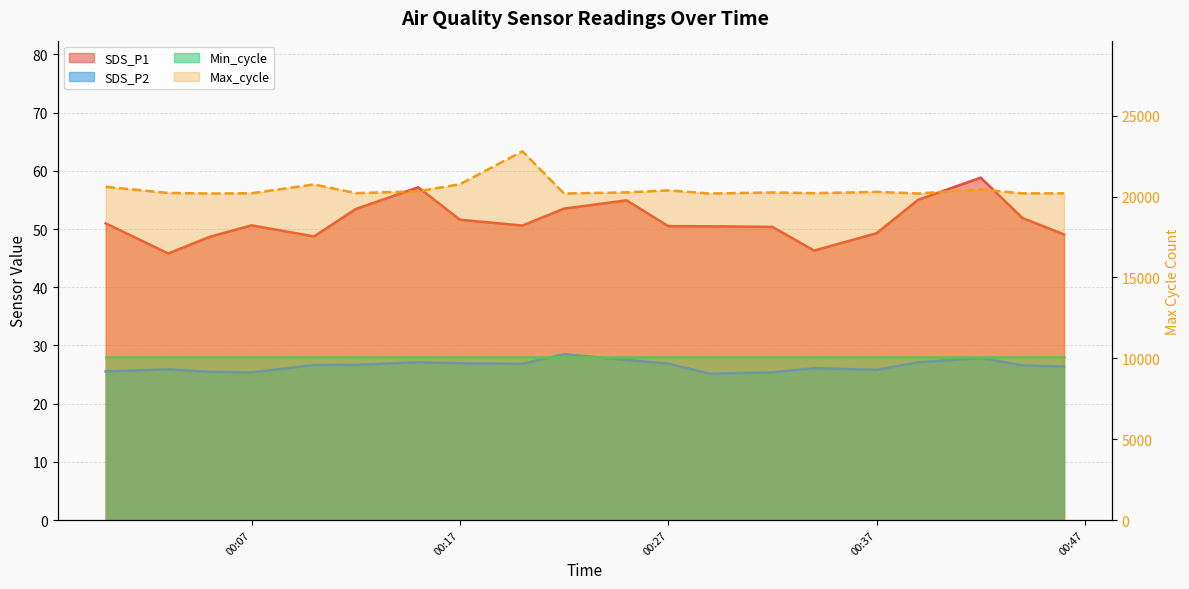

Reading right to left, extract all data points from this chart.

SDS_P1: 49.1	51.9	58.8	55.0	49.3	46.3	50.4	50.5	50.5	54.9	53.5	50.6	51.6	57.2	53.4	48.7	50.6	48.7	45.8	51.0
SDS_P2: 26.4	26.6	27.8	27.1	25.8	26.1	25.4	25.1	26.9	27.5	28.5	26.8	26.9	27.1	26.7	26.6	25.4	25.5	25.9	25.5
Max_cycle: 20201.0	20197.0	20441.0	20189.0	20289.0	20208.0	20255.0	20186.0	20381.0	20258.0	20186.0	22798.0	20759.0	20327.0	20210.0	20747.0	20203.0	20189.0	20223.0	20601.0